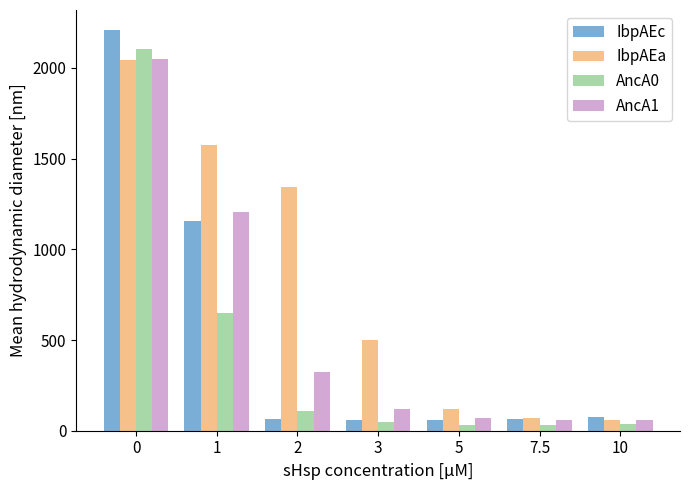

What is the highest value of the AncA0 series?

2106.0